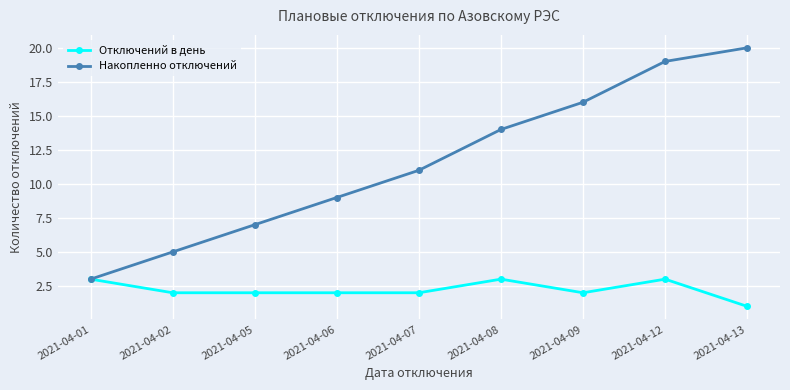

Which series changed the most between 2021-04-06 and 2021-04-07?

Накопленно отключений